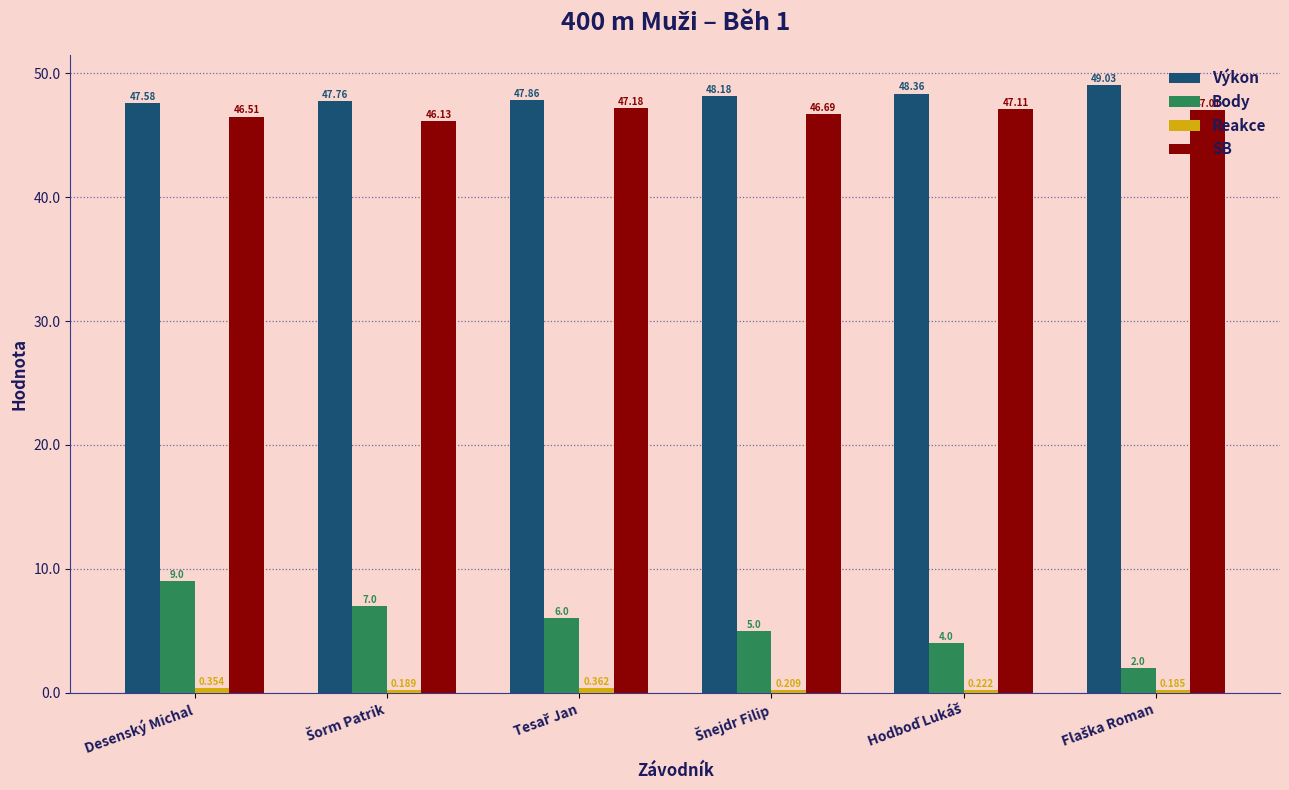

Which series has the widest spread of values?

Body